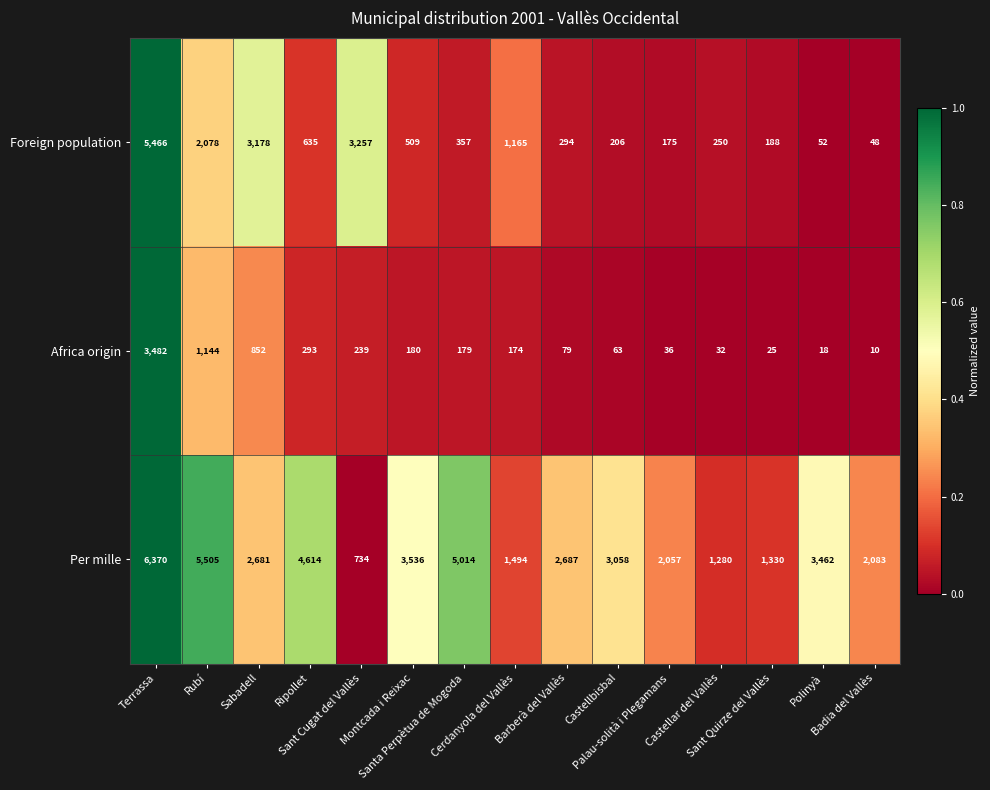

Which series has the largest total across all categories?

Per mille